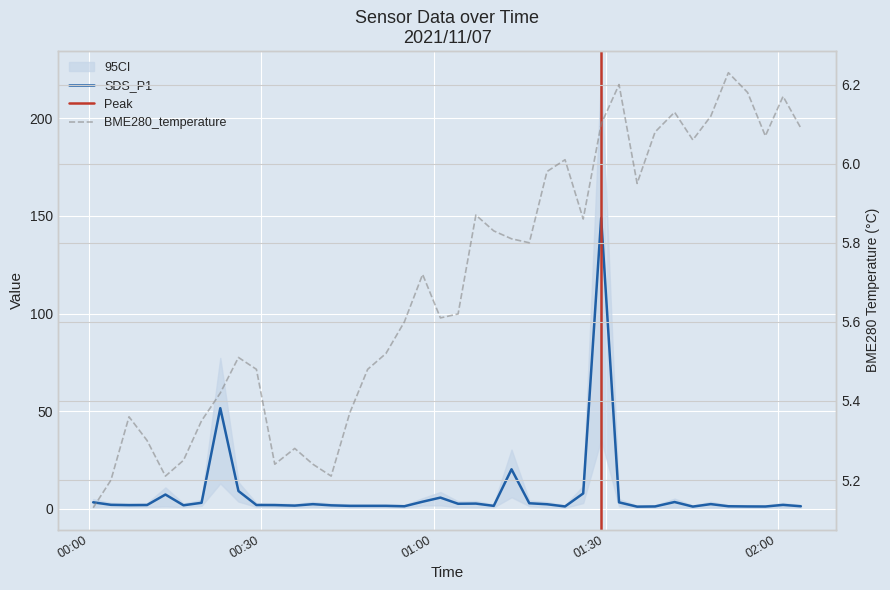

Is the value of BME280_temperature at 2021/11/07 01:51:25 greater than the value of SDS_P1 at 2021/11/07 02:00:57?

Yes